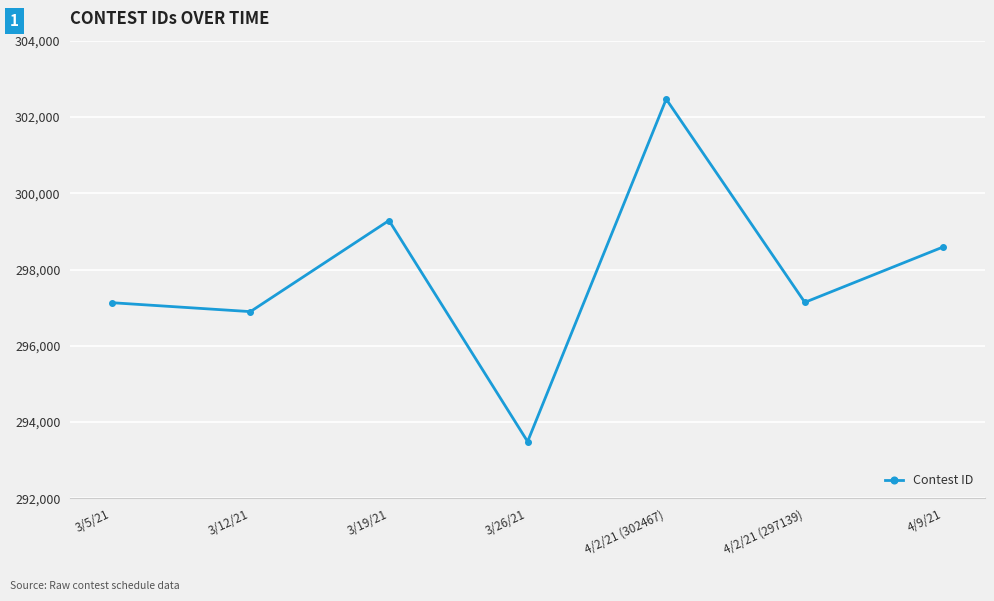

What is the sum of all values?

2085000